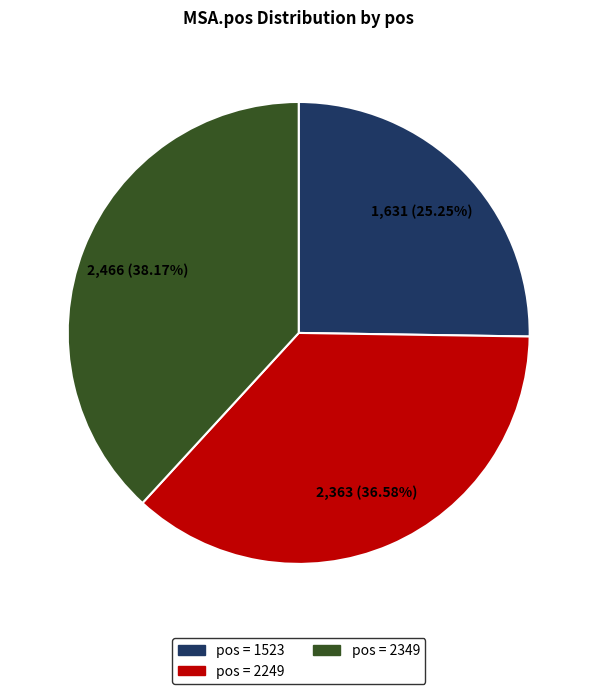

Is there a majority slice in this chart?

No